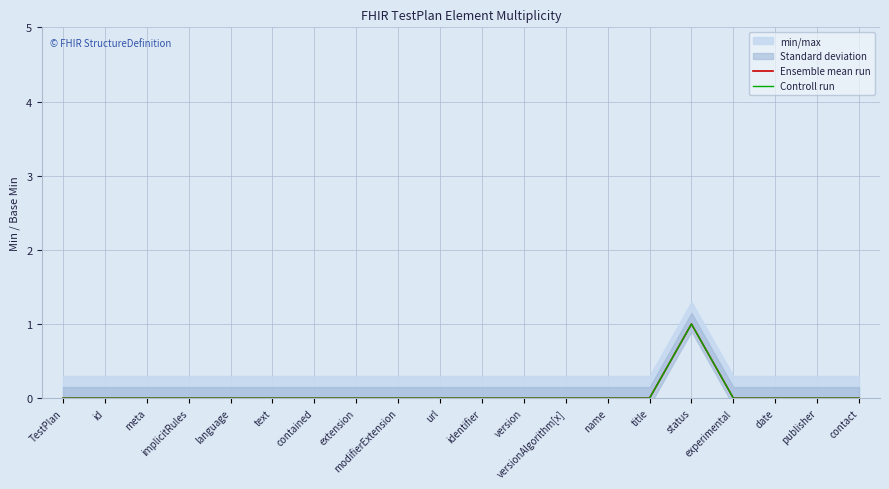

Reading left to right, transcribe all the data shown in this chart.

Ensemble mean run: 0	0	0	0	0	0	0	0	0	0	0	0	0	0	0	1	0	0	0	0
Controll run: 0	0	0	0	0	0	0	0	0	0	0	0	0	0	0	1	0	0	0	0